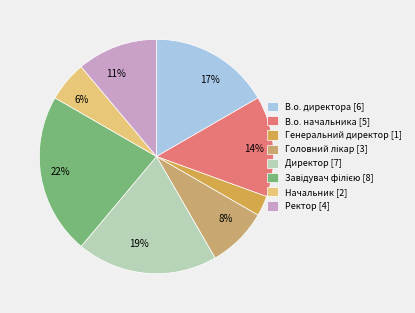

The Завідувач філією slice represents 22% of the pie. True or false?

True